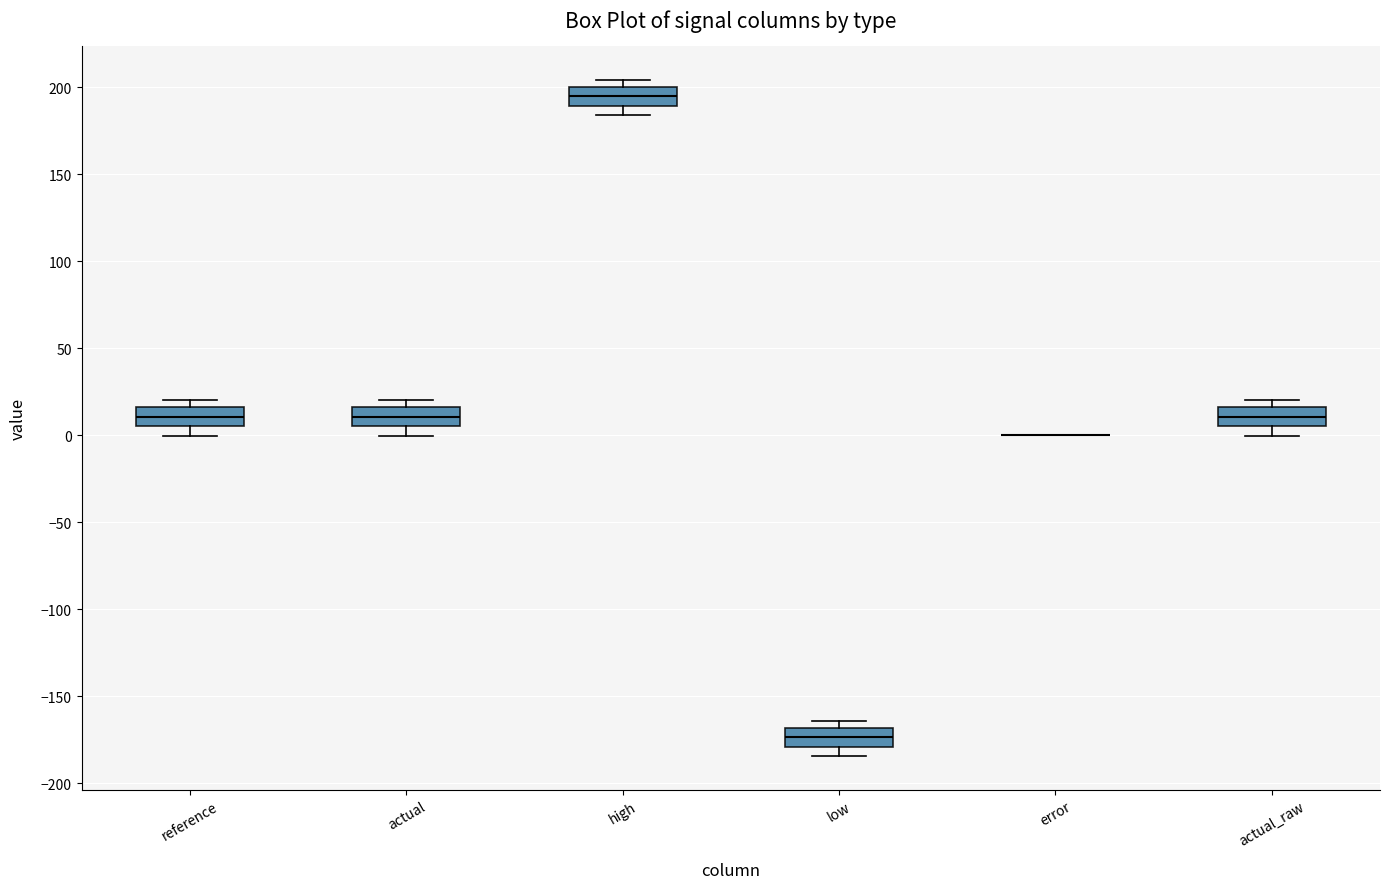

Reading left to right, transcribe this box plot: for each box, give where its median line is, the range the box spans, and where its two whiskers end, as read against the y-axis. The values are not printed on the chart, so give them approximately, as read against the axis.

reference: median 10, box 5 to 15, whiskers 0 to 20
actual: median 10, box 5 to 15, whiskers 0 to 20
high: median 195, box 190 to 200, whiskers 185 to 205
low: median -175, box -180 to -170, whiskers -185 to -165
error: box collapsed to a line at 0, whiskers 0 to 0
actual_raw: median 10, box 5 to 15, whiskers 0 to 20